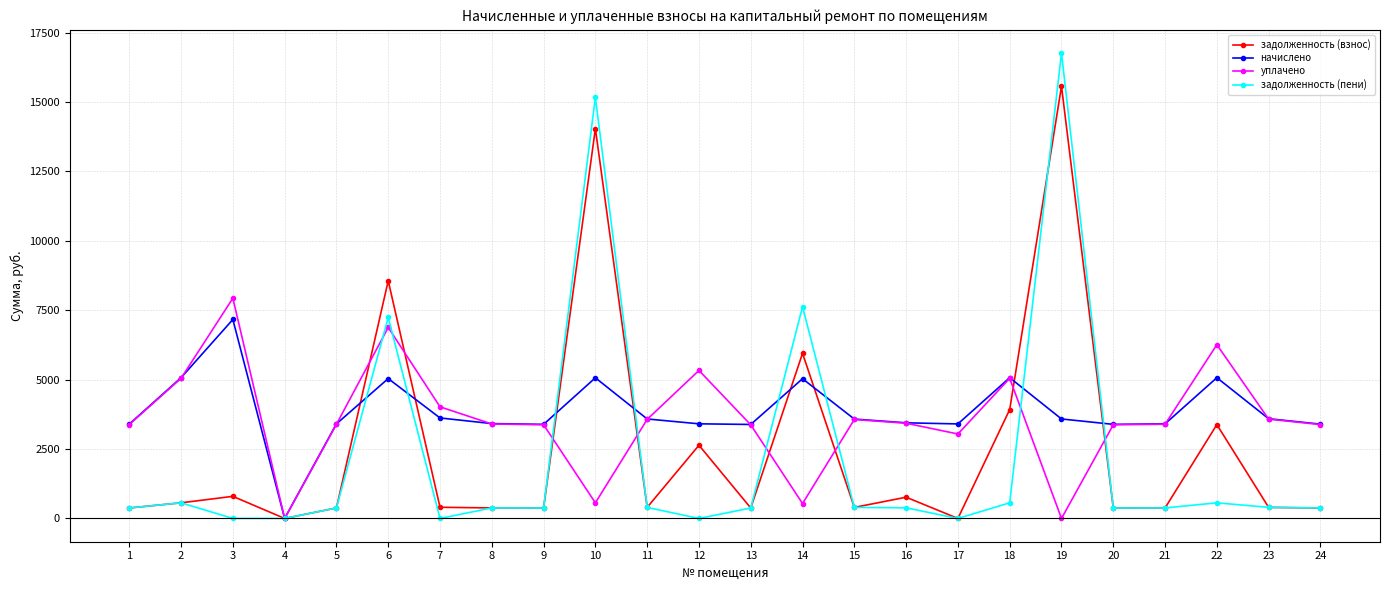

Is the value of начислено at 1 greater than the value of уплачено at 10?

Yes